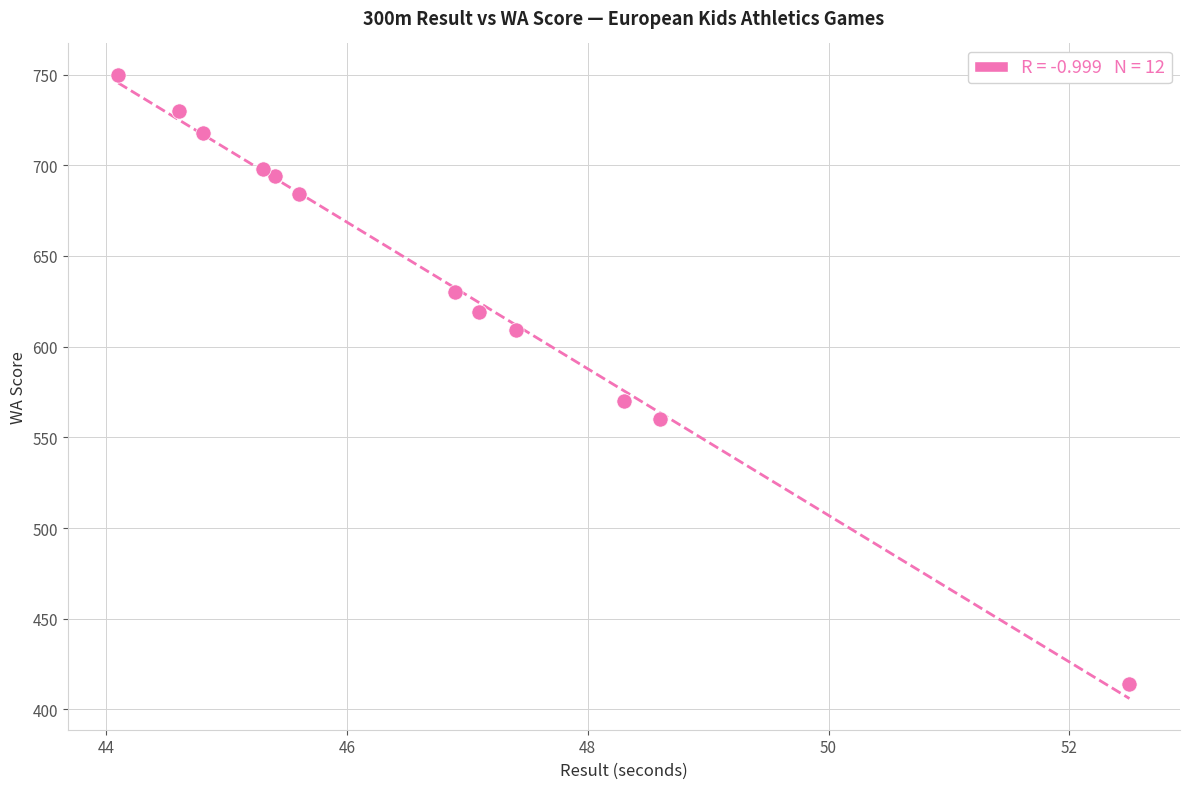

What is the average Y value?

640